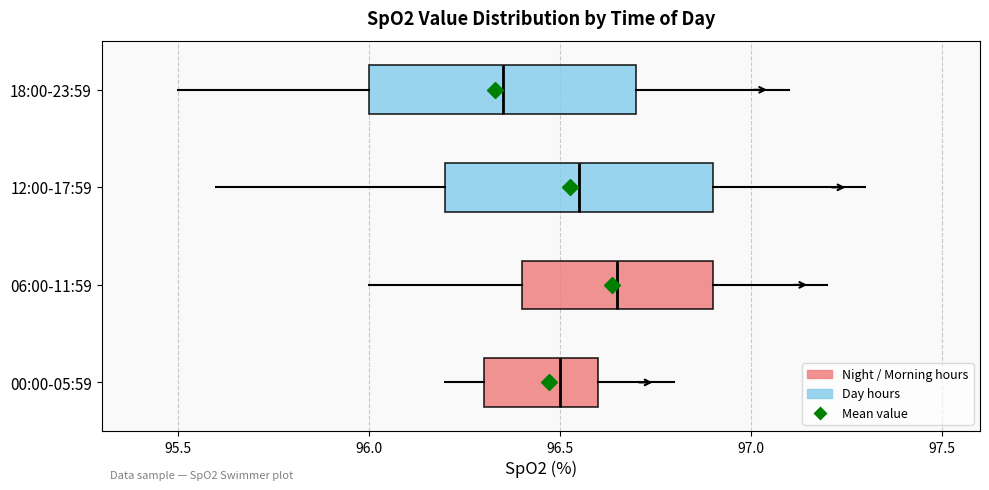

Where does the right whisker of the box for 12:00-17:59 end on the x-axis? The values are not printed on the chart, so give them approximately, as read against the axis.

97.30